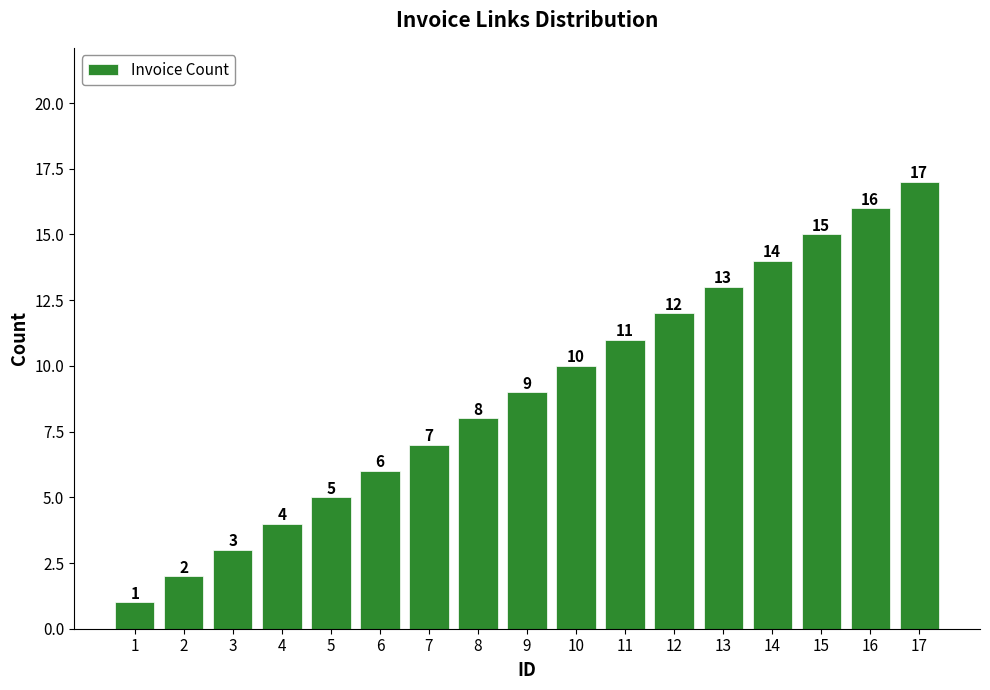

True or false: the data shows 2 at 2.

True